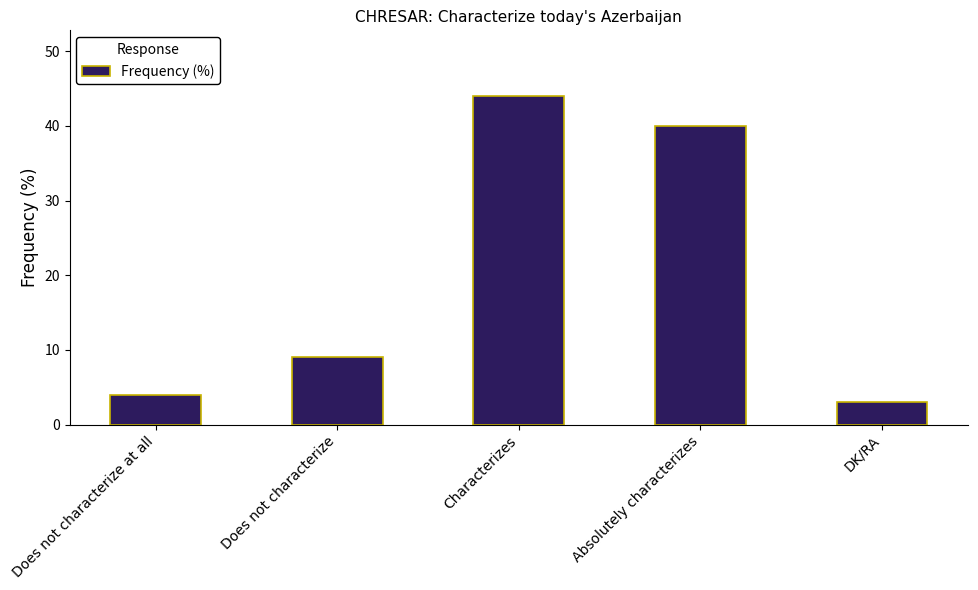

What is the maximum value shown in the chart?

44